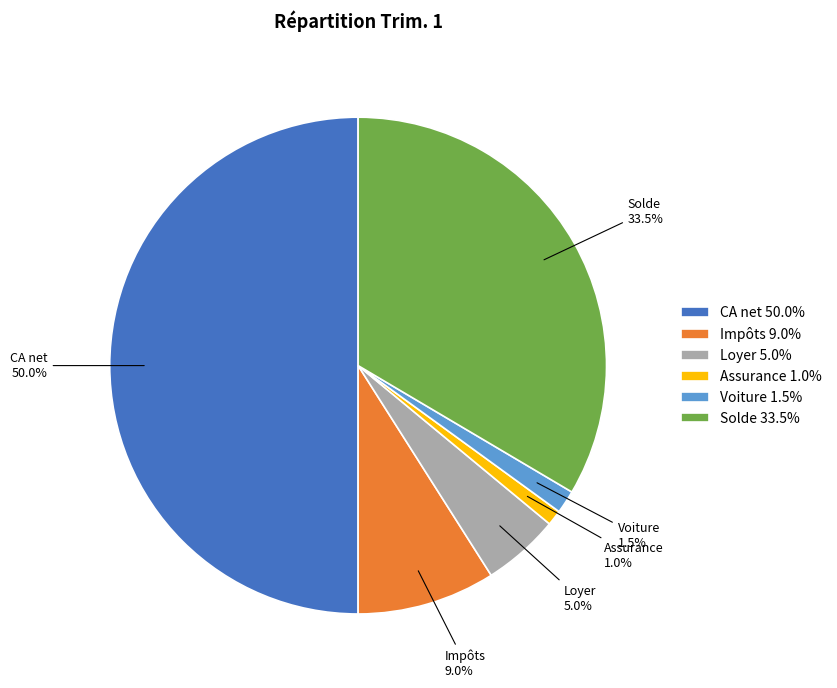

Does Assurance account for over 50% of the chart?

No